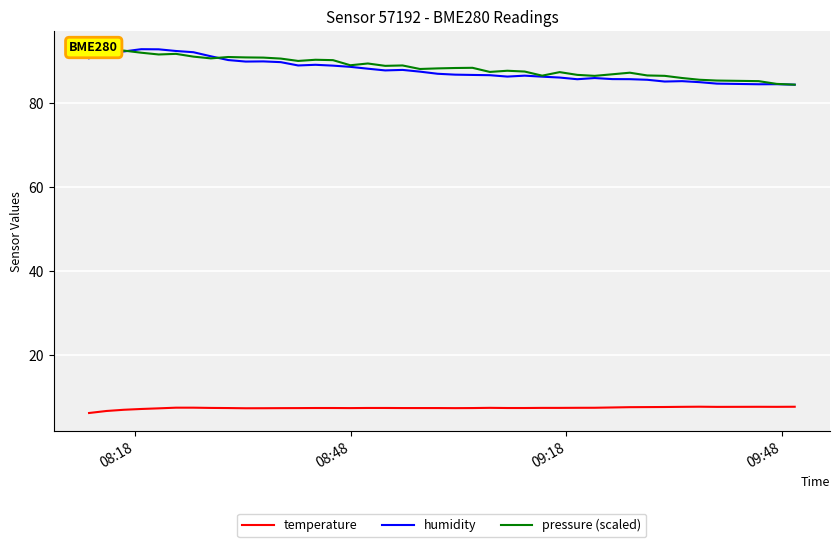

How many interior local valleys does the humidity series have?

7